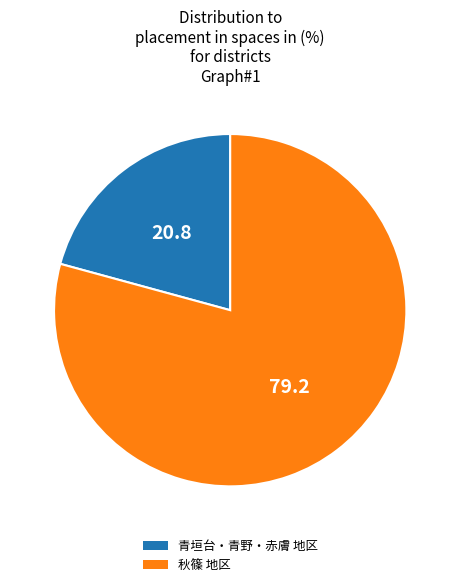

Is there any slice that represents more than half of the pie?

Yes